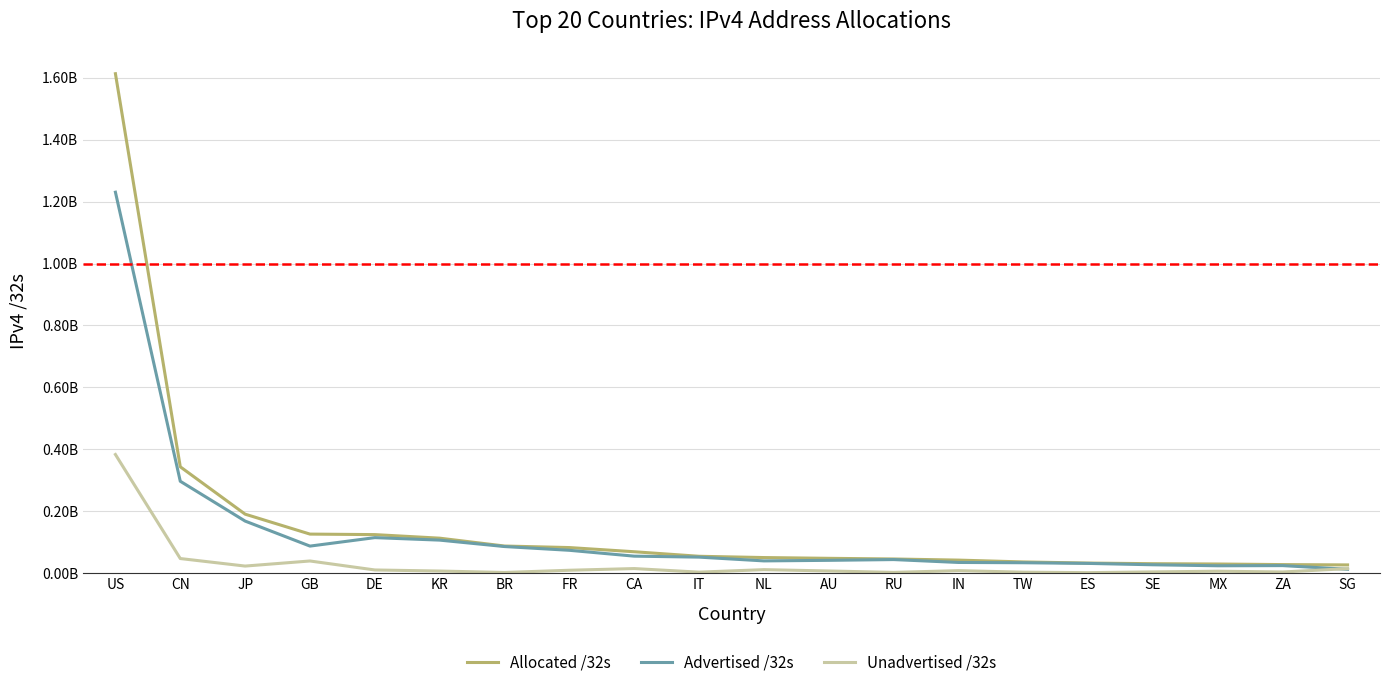

What are all the series names shown in the legend?

Allocated /32s, Advertised /32s, Unadvertised /32s